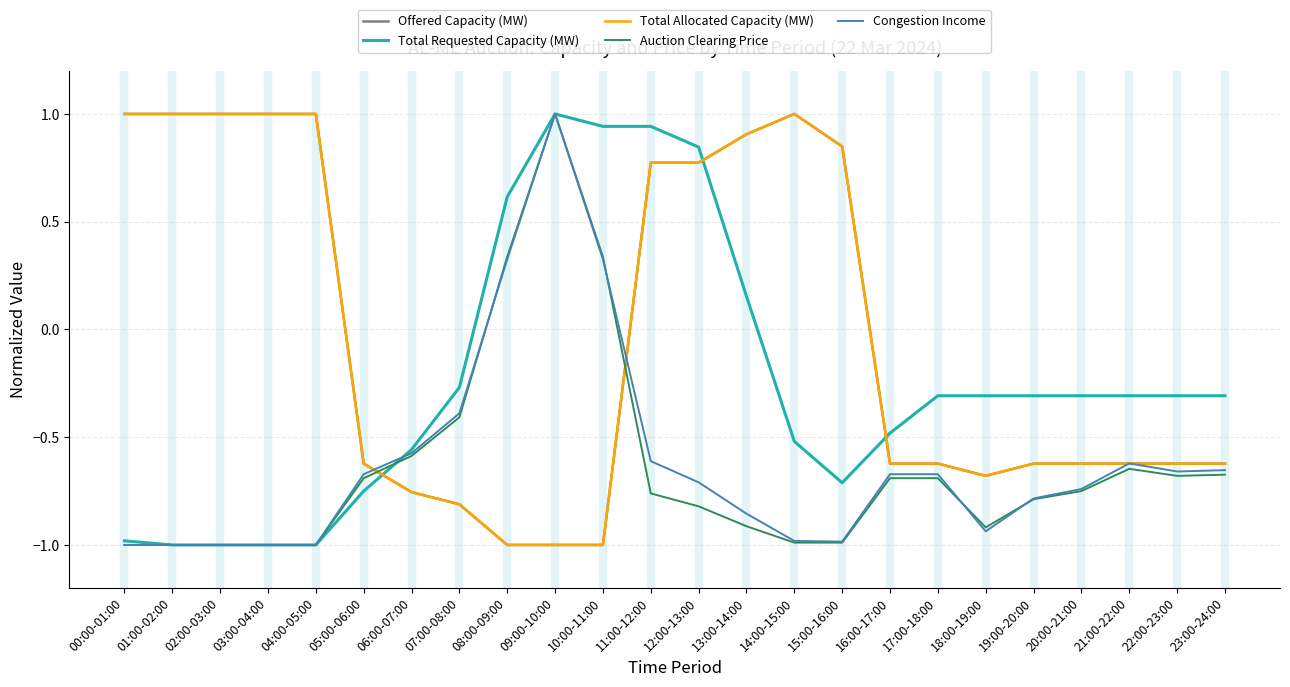

List the series in order of their peak value, lowest first.

Offered Capacity (MW), Total Requested Capacity (MW), Total Allocated Capacity (MW), Auction Clearing Price, Congestion Income